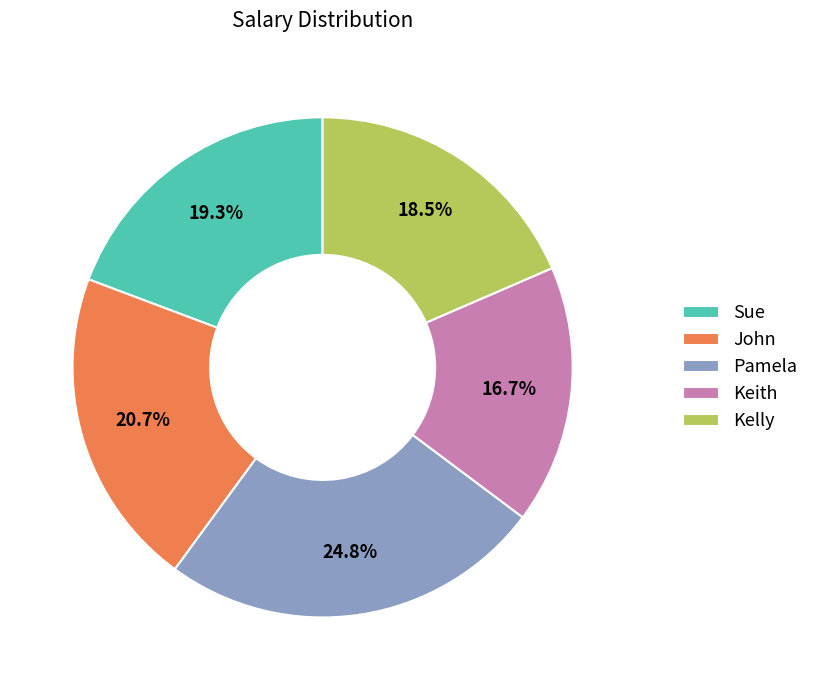

To the nearest percent, what percentage of the pie is John?

21%